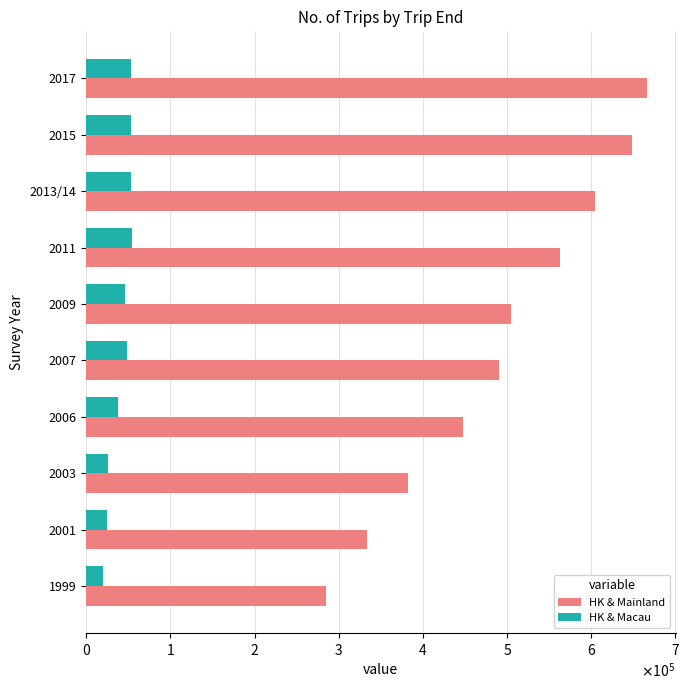

What are all the series names shown in the legend?

HK & Mainland, HK & Macau